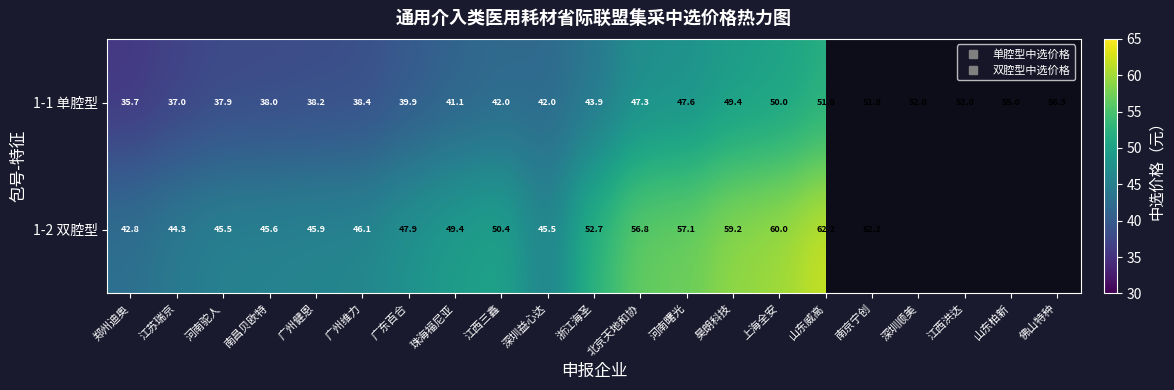

Count the number of categories in the chart.

21